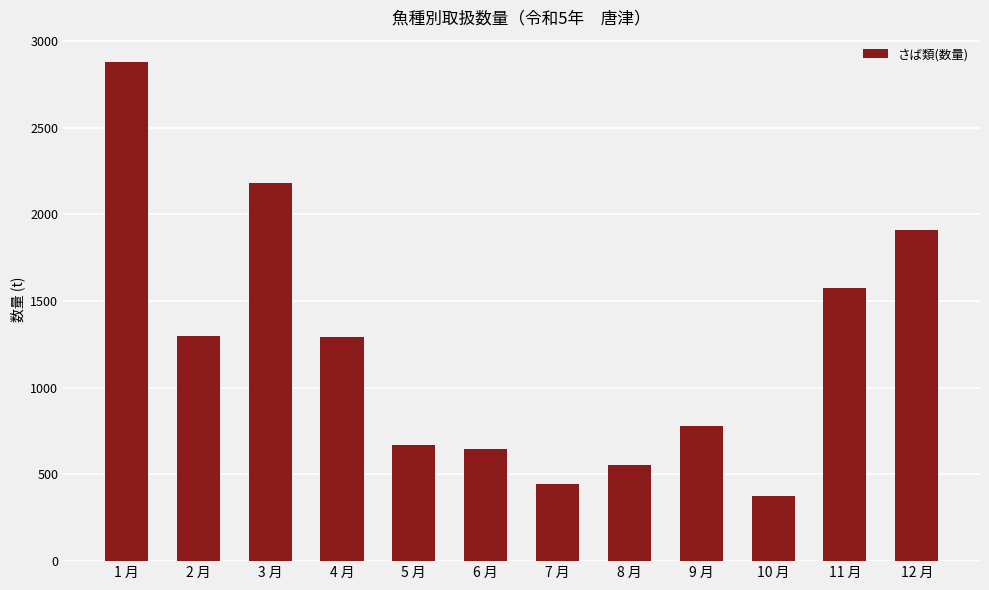

What is the ratio of the value at 3 月 to the value at 4 月?

1.7